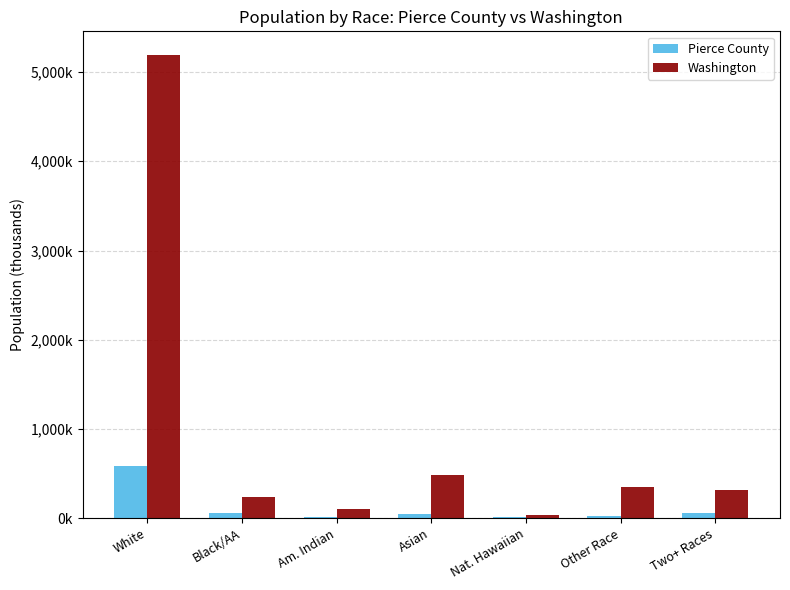

Between Asian and Two+ Races, which series saw the biggest shift?

Washington